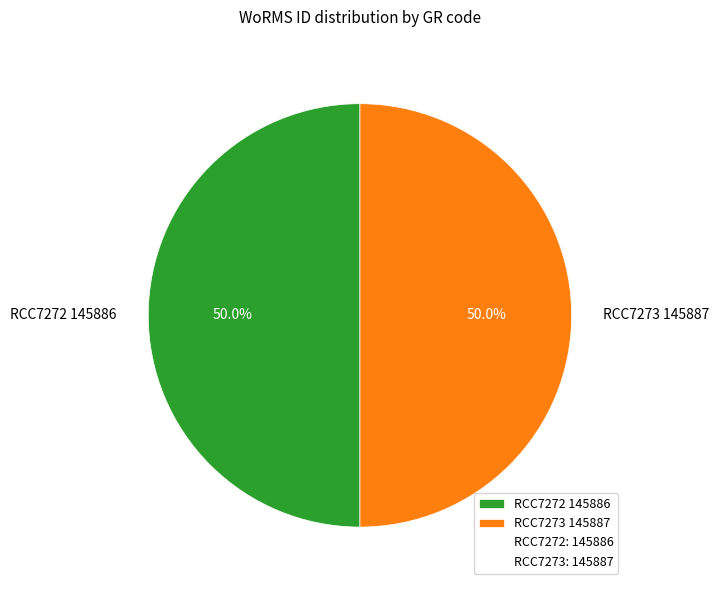

Approximately how many times larger is the value at RCC7273 145887 compared to RCC7272 145886?

1.0